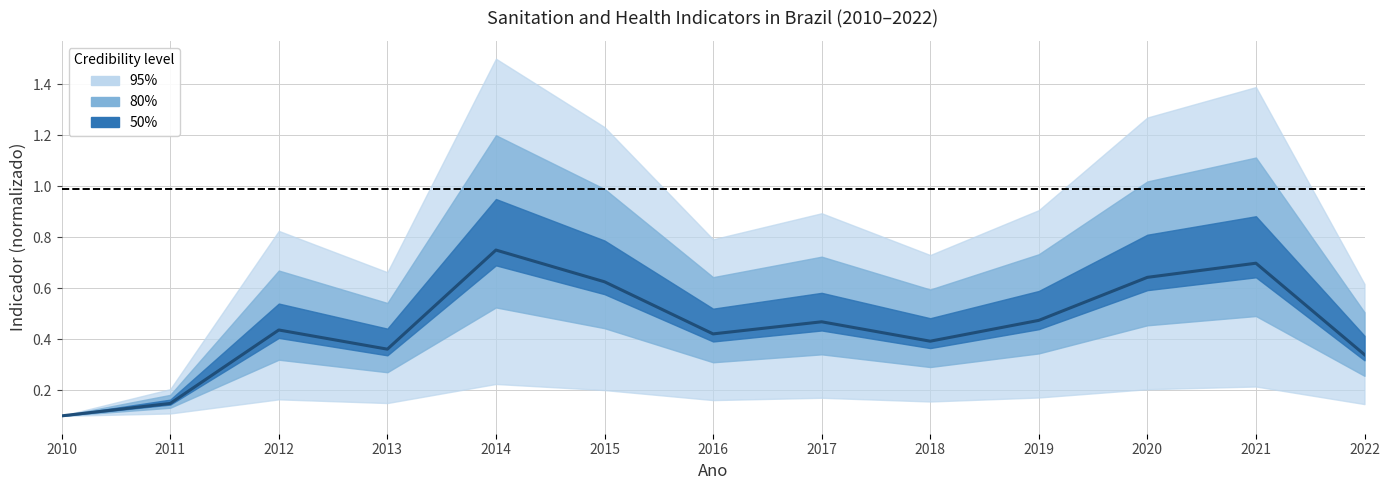

What is the change in value from 2018 to 2021?

+0.3